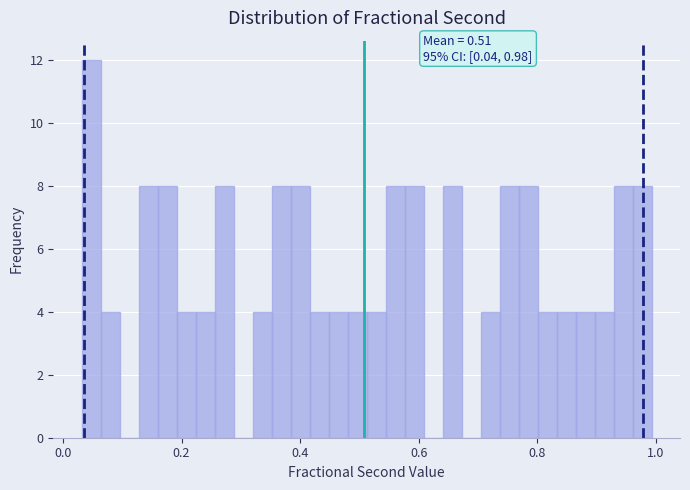

Read against the x-axis, roughly where is the centre of the tallest bar?

0.04